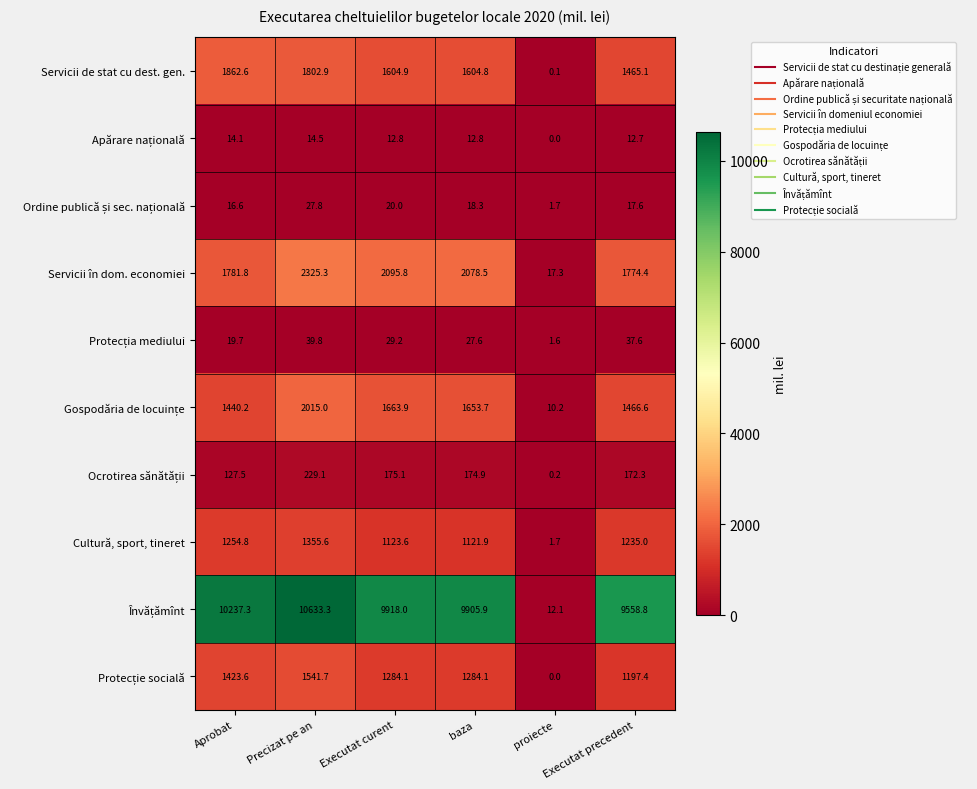

What is the maximum value shown in the chart?

10633.3